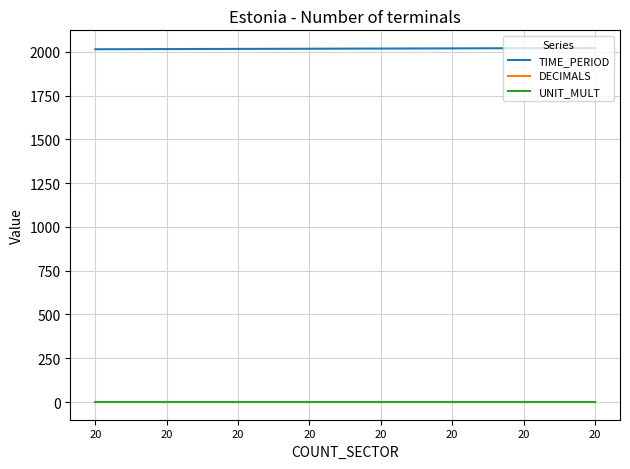

Reading left to right, list all the values displayed in this chart.

TIME_PERIOD: 2014	2015	2016	2017	2018	2019	2020	2021
DECIMALS: 0	0	0	0	0	0	0	0
UNIT_MULT: 0	0	0	0	0	0	0	0